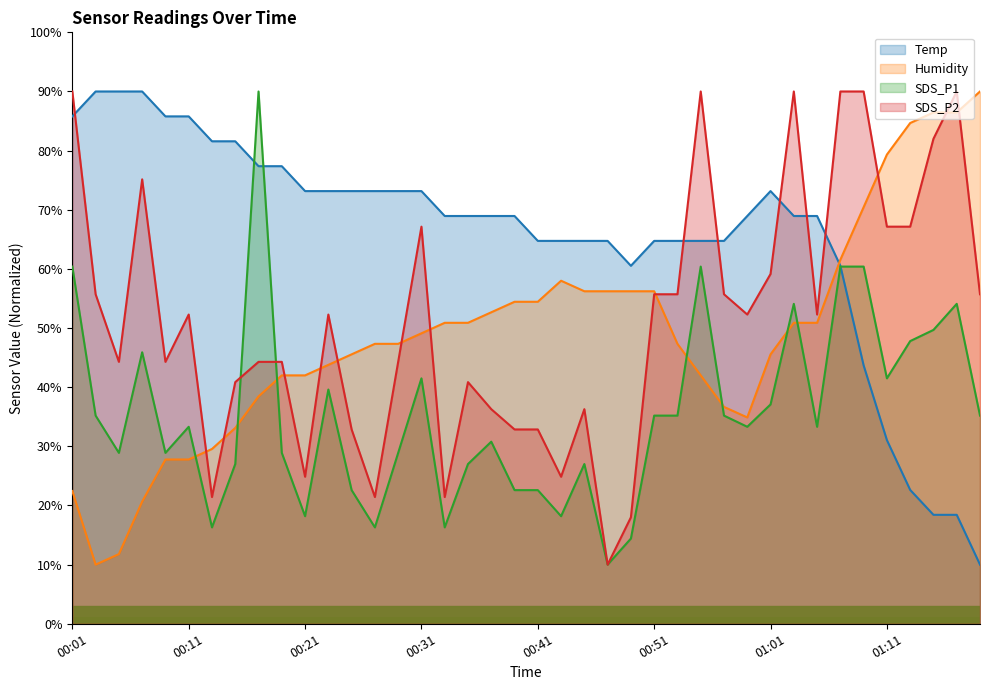

Reading left to right, extract all data points from this chart.

Temp: 00:01=85.8	00:03=90.0	00:05=90.0	00:07=90.0	00:09=85.8	00:11=85.8	00:13=81.6	00:15=81.6	00:17=77.4	00:19=77.4	00:21=73.2	00:23=73.2	00:25=73.2	00:27=73.2	00:29=73.2	00:31=73.2	00:33=68.9	00:35=68.9	00:37=68.9	00:39=68.9	00:41=64.7	00:43=64.7	00:45=64.7	00:47=64.7	00:49=60.5	00:51=64.7	00:53=64.7	00:55=64.7	00:57=64.7	00:59=68.9	01:01=73.2	01:03=68.9	01:05=68.9	01:07=60.5	01:09=43.7	01:11=31.1	01:13=22.6	01:15=18.4	01:17=18.4	01:19=10.0
Humidity: 00:01=22.4	00:03=10.0	00:05=11.8	00:07=20.7	00:09=27.8	00:11=27.8	00:13=29.6	00:15=33.1	00:17=38.4	00:19=42.0	00:21=42.0	00:23=43.8	00:25=45.6	00:27=47.3	00:29=47.3	00:31=49.1	00:33=50.9	00:35=50.9	00:37=52.7	00:39=54.4	00:41=54.4	00:43=58.0	00:45=56.2	00:47=56.2	00:49=56.2	00:51=56.2	00:53=47.3	00:55=42.0	00:57=36.7	00:59=34.9	01:01=45.6	01:03=50.9	01:05=50.9	01:07=61.6	01:09=70.4	01:11=79.3	01:13=84.7	01:15=86.4	01:17=86.4	01:19=90.0
SDS_P1: 00:01=60.4	00:03=35.2	00:05=28.9	00:07=45.9	00:09=28.9	00:11=33.3	00:13=16.3	00:15=27.0	00:17=90.0	00:19=28.9	00:21=18.2	00:23=39.6	00:25=22.6	00:27=16.3	00:29=28.9	00:31=41.5	00:33=16.3	00:35=27.0	00:37=30.8	00:39=22.6	00:41=22.6	00:43=18.2	00:45=27.0	00:47=10.0	00:49=14.4	00:51=35.2	00:53=35.2	00:55=60.4	00:57=35.2	00:59=33.3	01:01=37.1	01:03=54.1	01:05=33.3	01:07=60.4	01:09=60.4	01:11=41.5	01:13=47.8	01:15=49.7	01:17=54.1	01:19=35.2
SDS_P2: 00:01=90.0	00:03=55.7	00:05=44.3	00:07=75.1	00:09=44.3	00:11=52.3	00:13=21.4	00:15=40.9	00:17=44.3	00:19=44.3	00:21=24.9	00:23=52.3	00:25=32.9	00:27=21.4	00:29=44.3	00:31=67.1	00:33=21.4	00:35=40.9	00:37=36.3	00:39=32.9	00:41=32.9	00:43=24.9	00:45=36.3	00:47=10.0	00:49=18.0	00:51=55.7	00:53=55.7	00:55=90.0	00:57=55.7	00:59=52.3	01:01=59.1	01:03=90.0	01:05=52.3	01:07=90.0	01:09=90.0	01:11=67.1	01:13=67.1	01:15=82.0	01:17=90.0	01:19=55.7